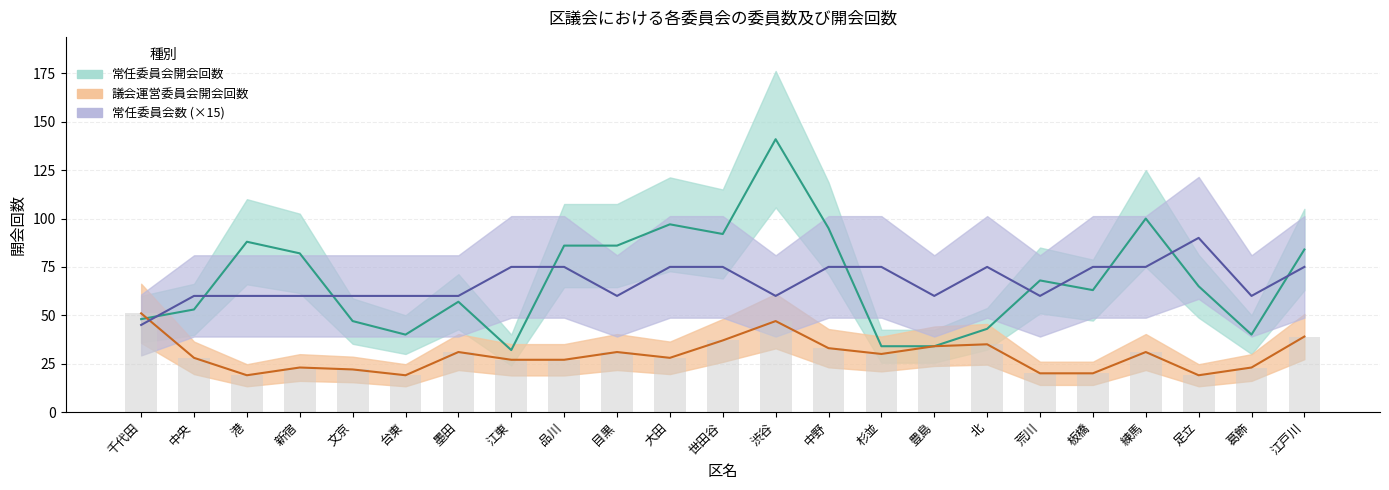

How many data points does each series have?

23